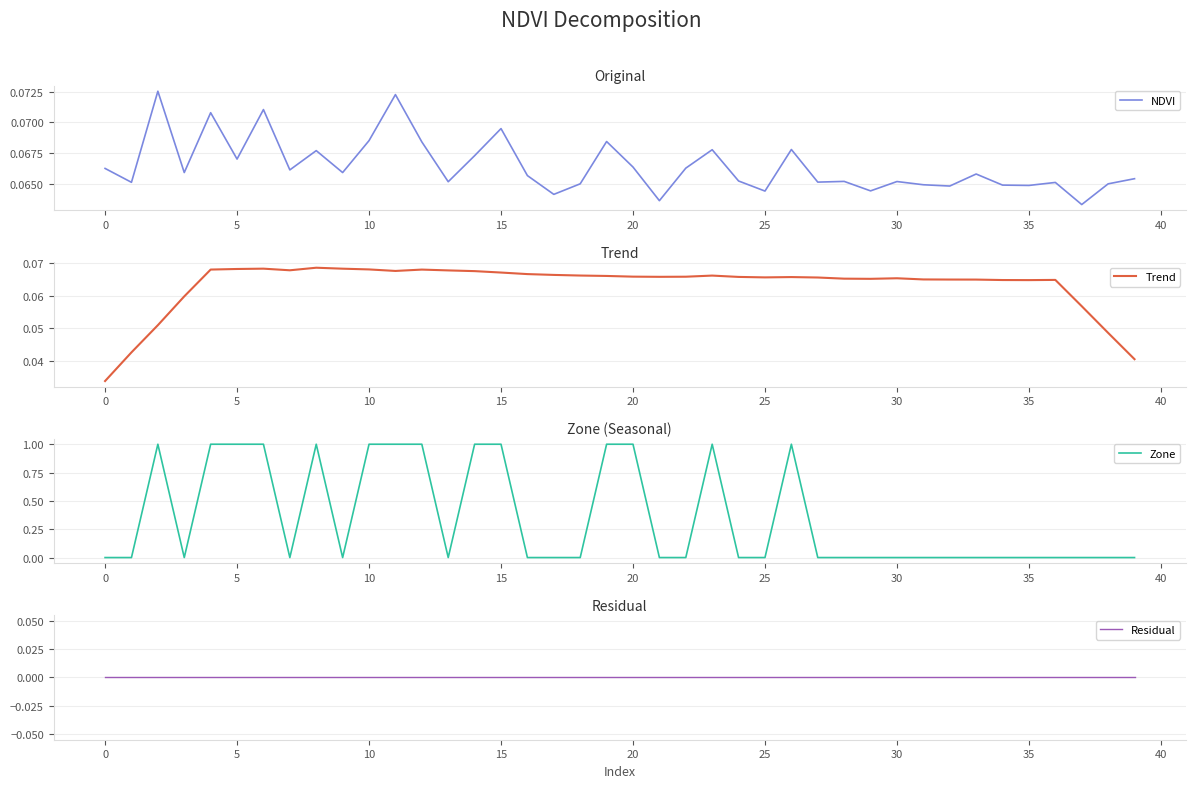

At how many categories does at least one series exceed 0?

40